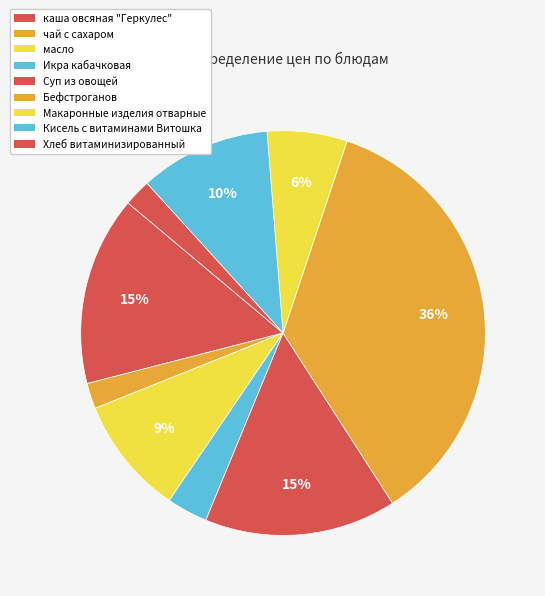

To the nearest percent, what is the difference between the Суп из овощей and чай с сахаром slice percentages?

13%